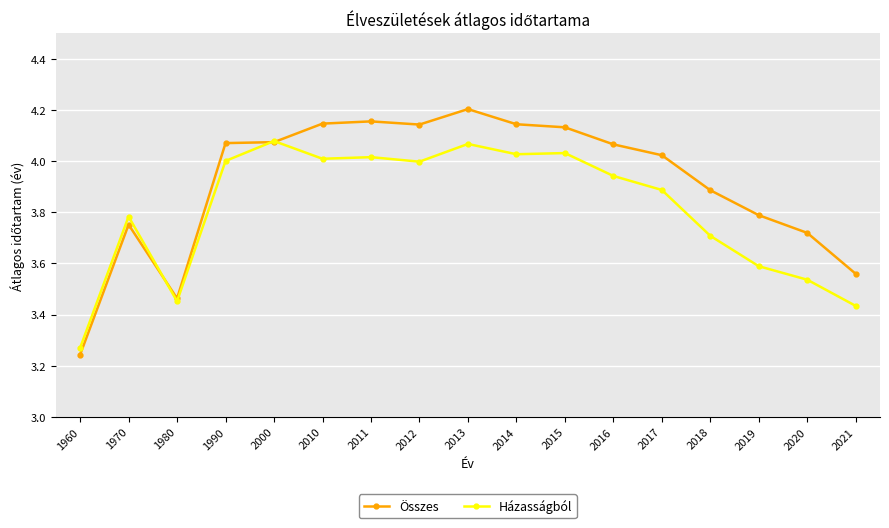

At which label does Összes reach its peak?

2013